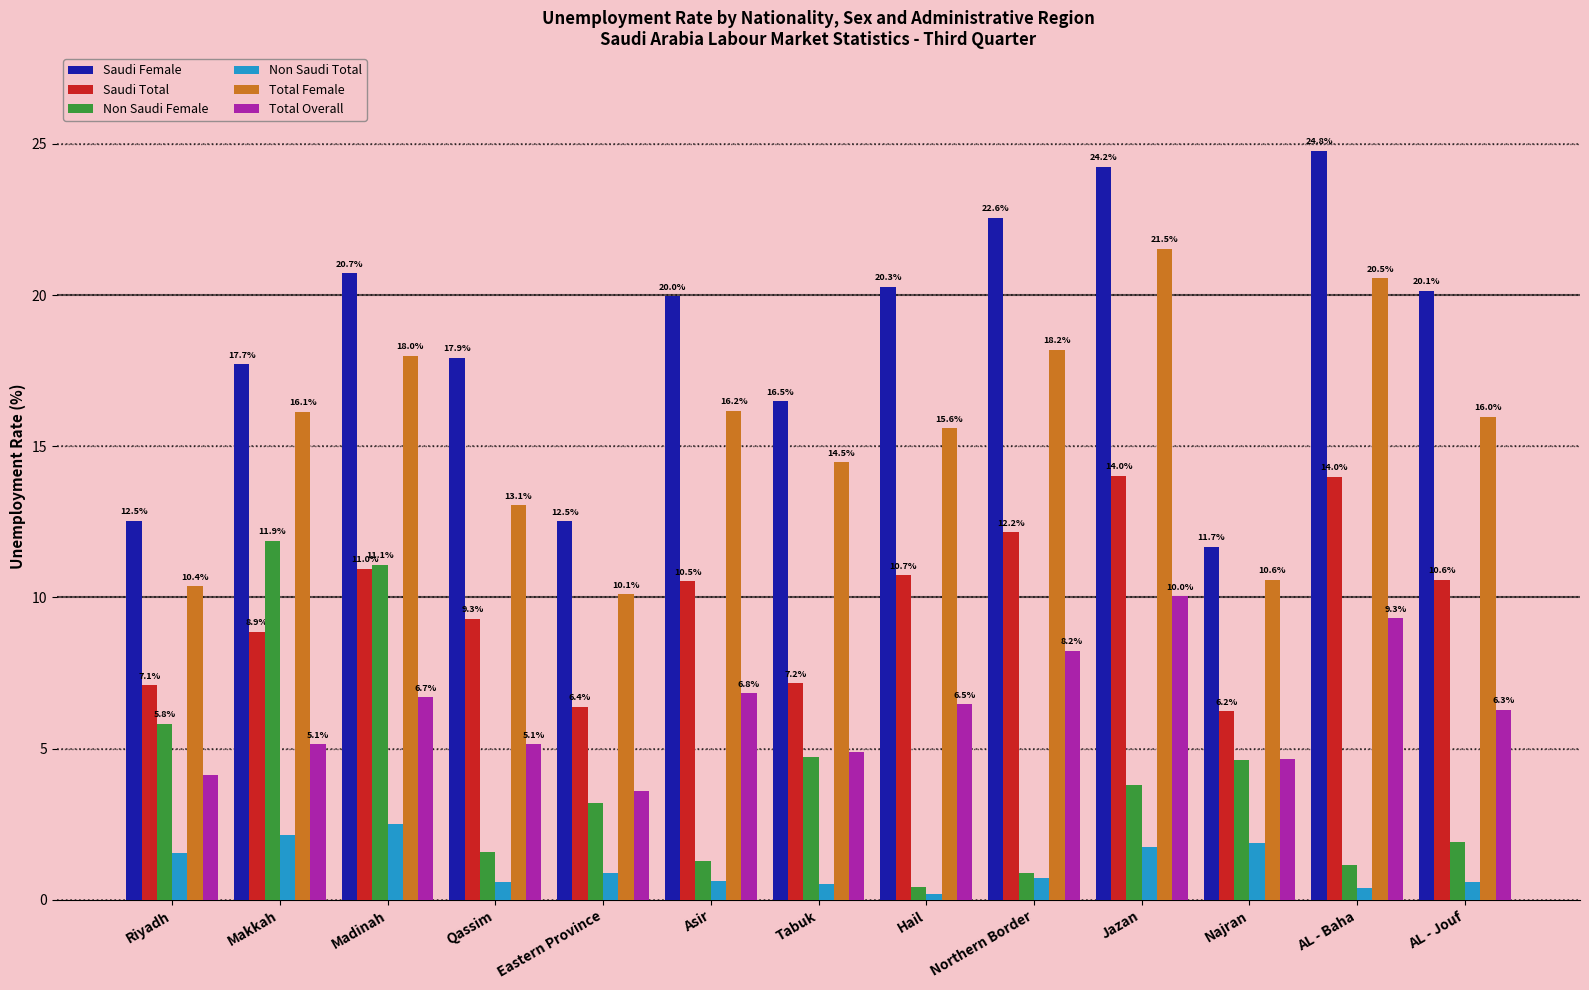

What is the total value across all series at Najran?

39.7